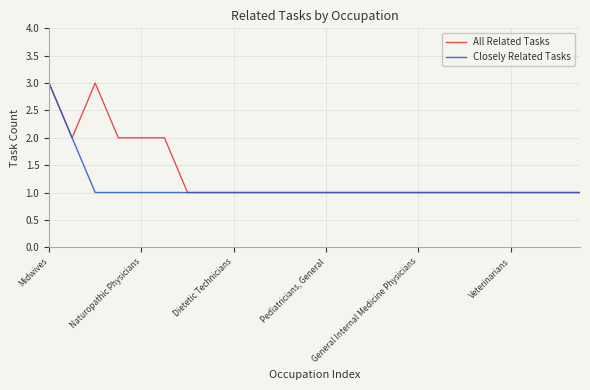

True or false: All Related Tasks has more than 0 interior local peaks.

True